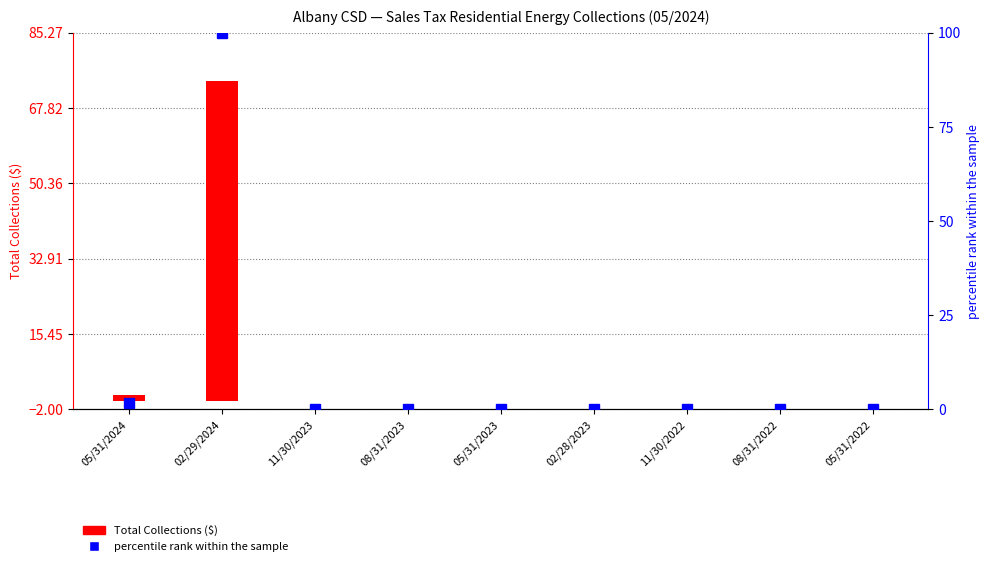

Which category has the lowest value in the Total Collections series?

11/30/2023